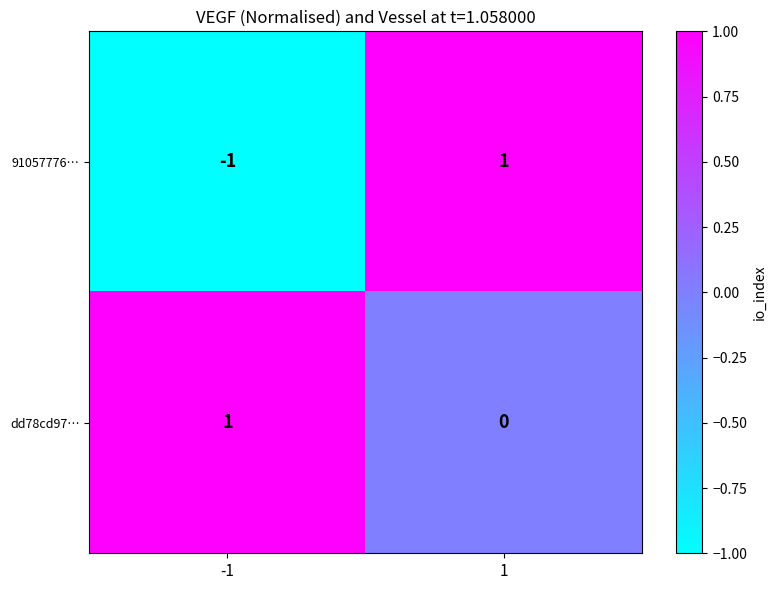

The value of 91057776… at 1 is 1. True or false?

True